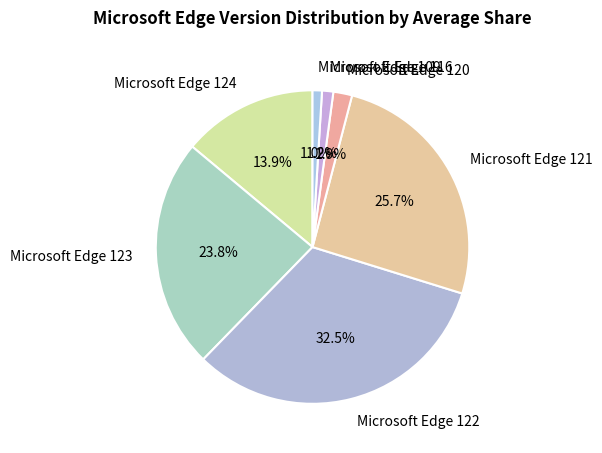

Does any single category account for the majority?

No